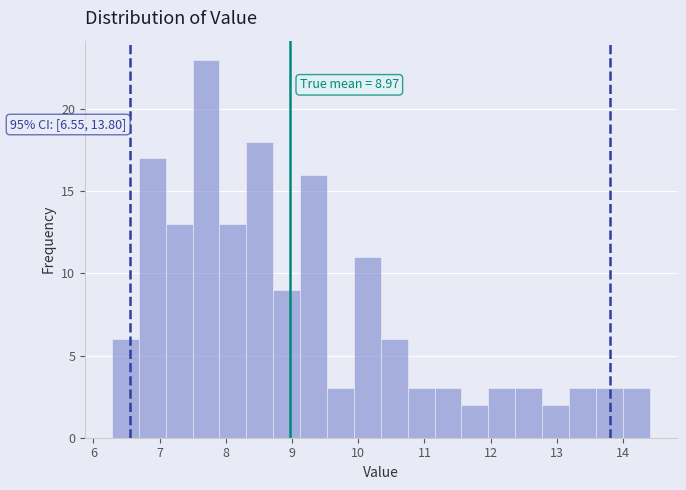

Over which range of the x-axis is the bar tallest?

7.5 to 7.9